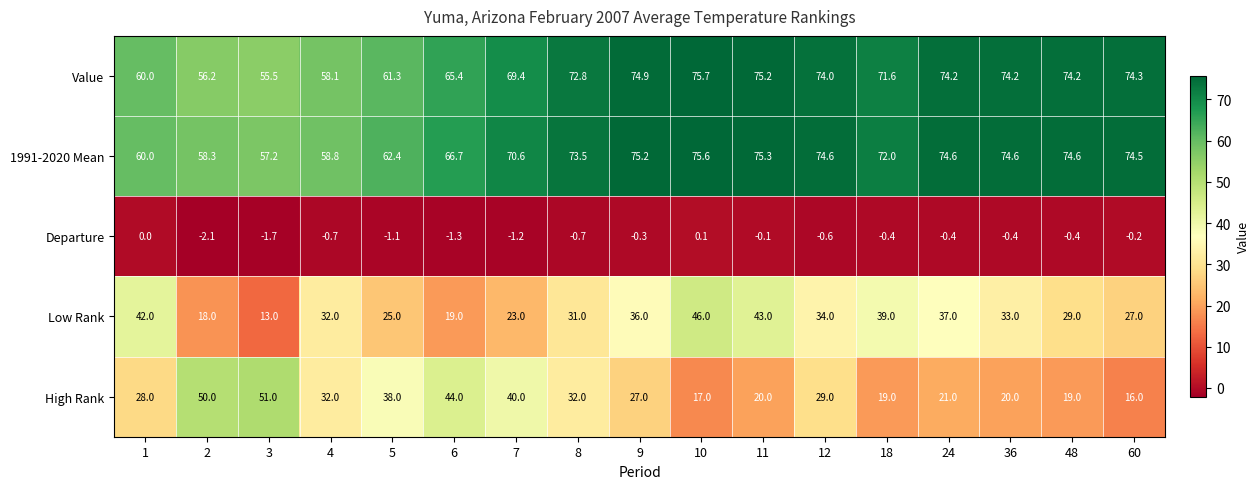

Which label corresponds to the largest value in the chart?

10